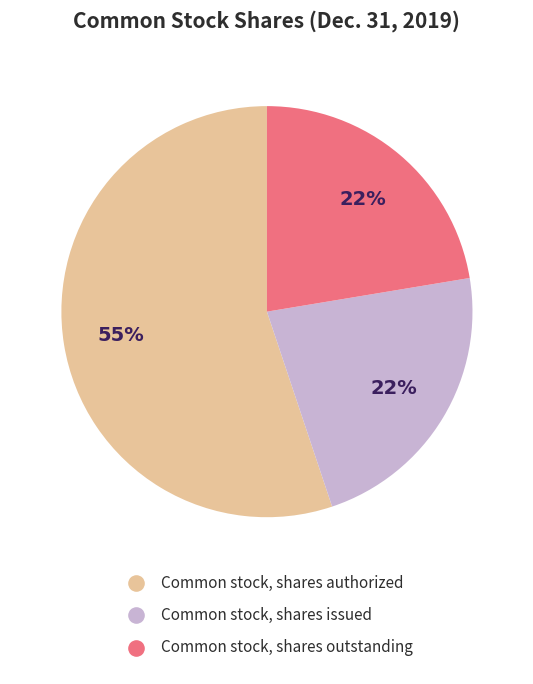

Combined, do Common stock, shares outstanding and Common stock, shares authorized account for over 50%?

Yes